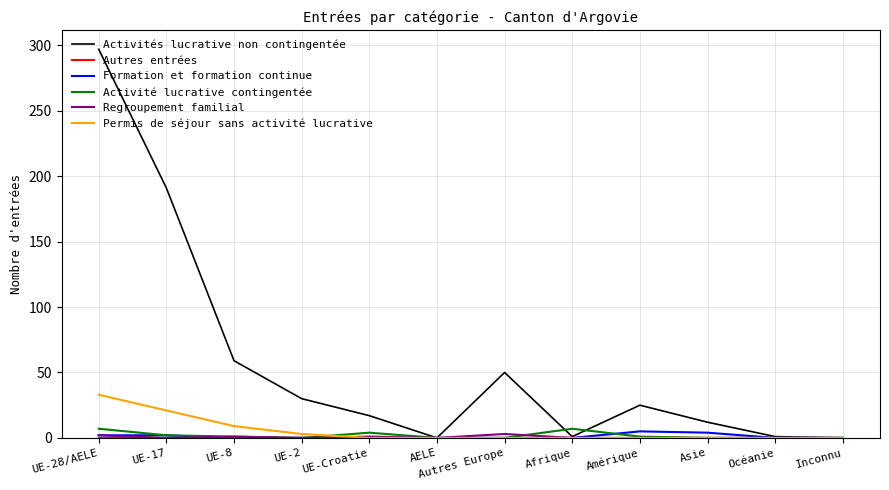

At which category is the sum across all series the highest?

UE-28/AELE